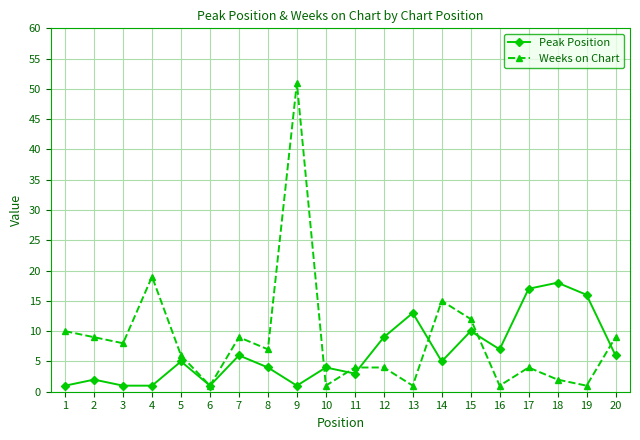

The Peak Position series shows 9 at 12. True or false?

True